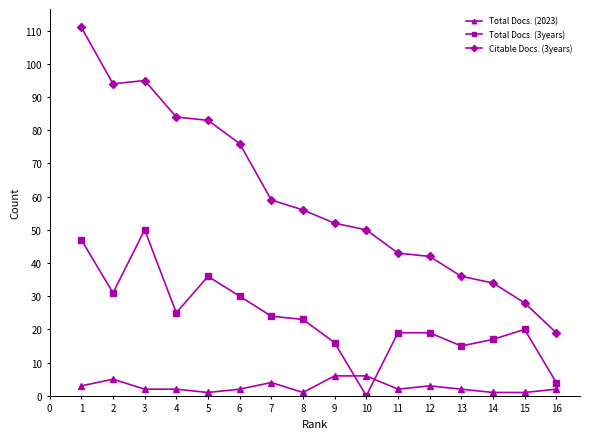

Rank the series by their average value, from highest to lowest.

Citable Docs. (3years), Total Docs. (3years), Total Docs. (2023)